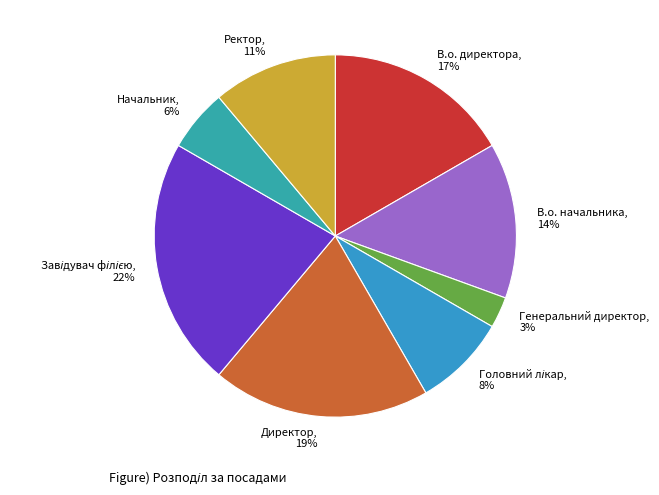

To the nearest percent, what portion does Генеральний директор represent?

3%